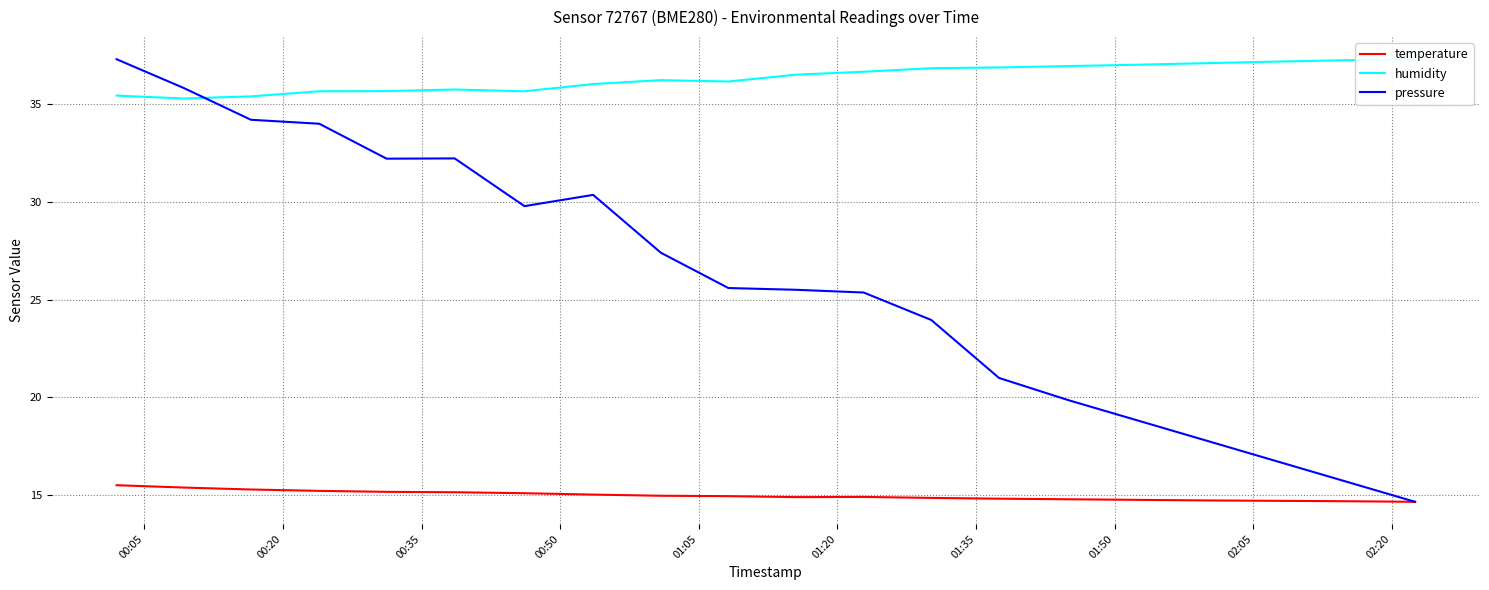

What is the average value of the temperature series?

15.0